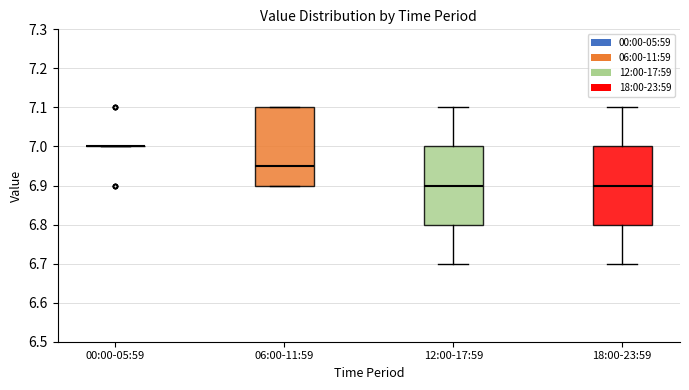

Reading left to right, transcribe this box plot: for each box, give where its median line is, the range the box spans, and where its two whiskers end, as read against the y-axis. The values are not printed on the chart, so give them approximately, as read against the axis.

00:00-05:59: box collapsed to a line at 7.00, whiskers 7.00 to 7.00
06:00-11:59: median 6.95, box 6.90 to 7.10, whiskers 6.90 to 7.10
12:00-17:59: median 6.90, box 6.80 to 7.00, whiskers 6.70 to 7.10
18:00-23:59: median 6.90, box 6.80 to 7.00, whiskers 6.70 to 7.10